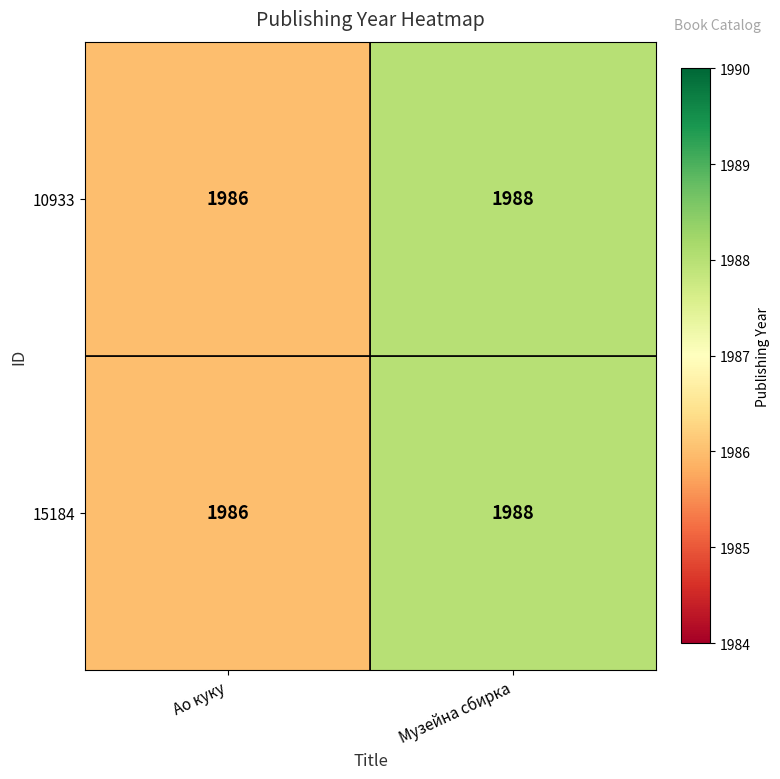

Reading left to right, transcribe all the data shown in this chart.

10933: 1986	1988
15184: 1986	1988